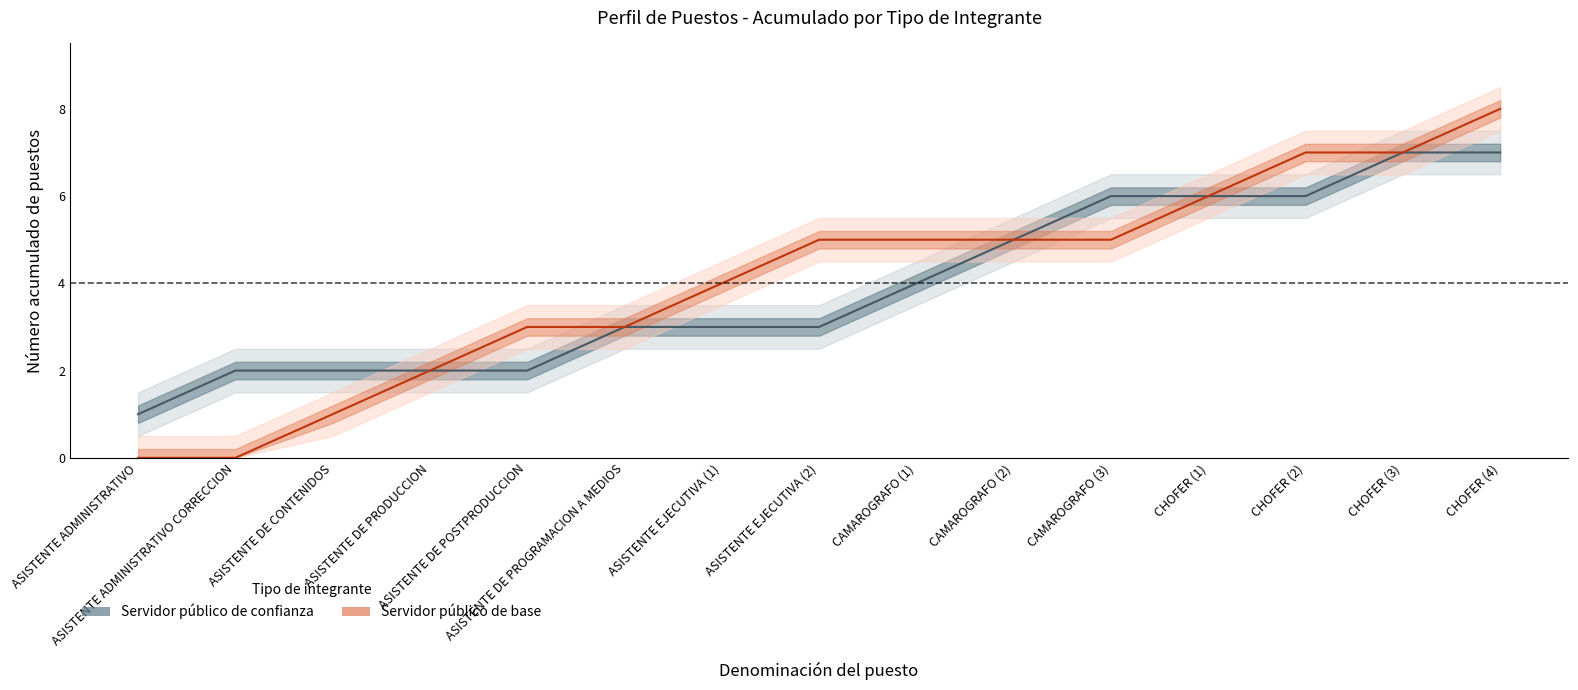

At how many categories does at least one series exceed 2?

11